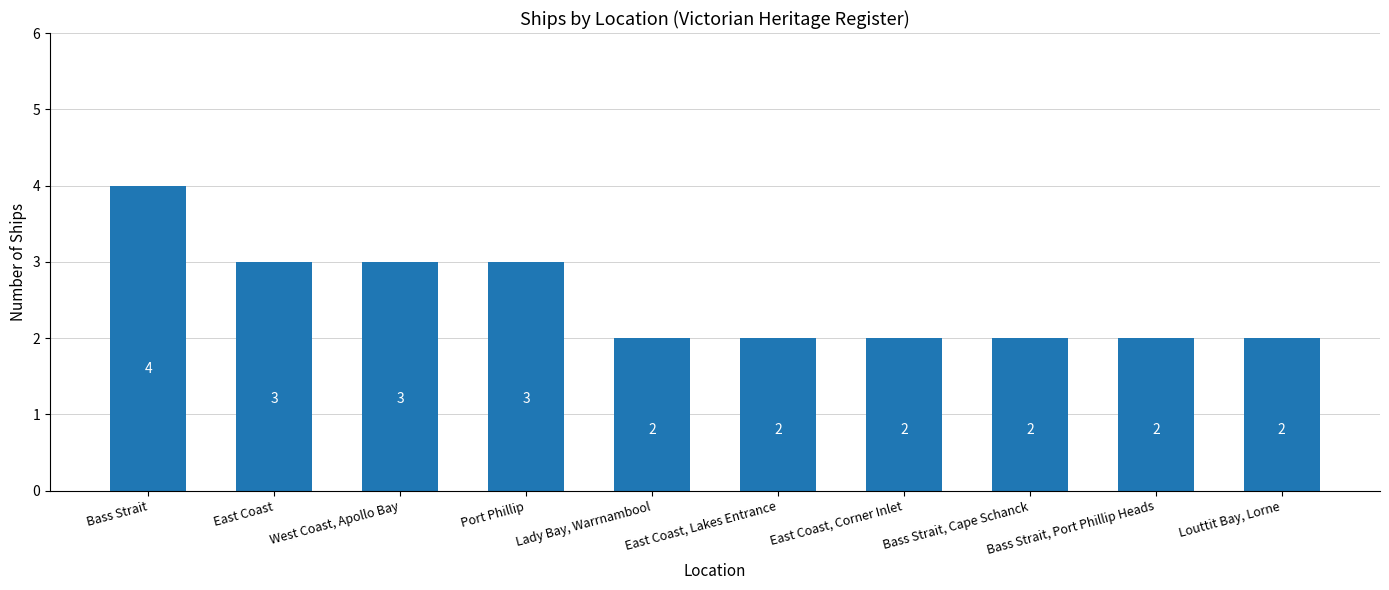

What is the smallest value displayed?

2